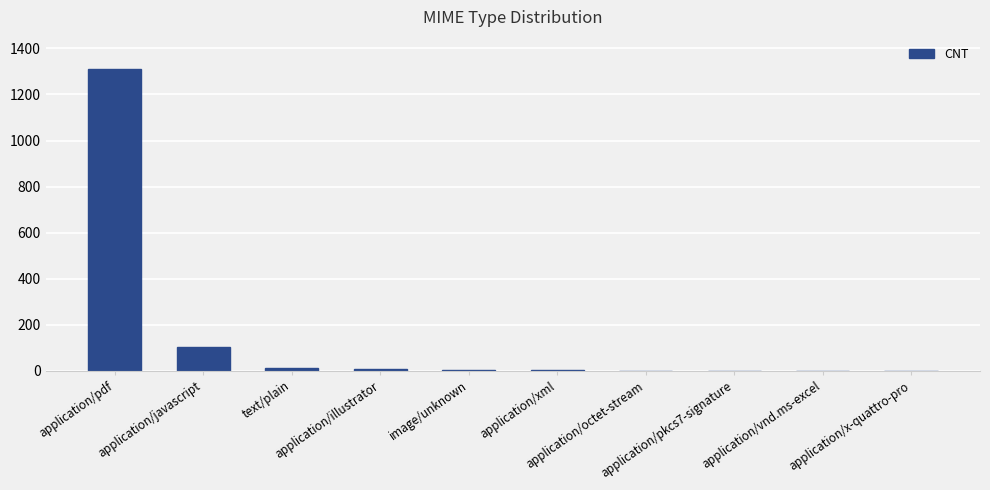

What is the maximum value shown in the chart?

1310